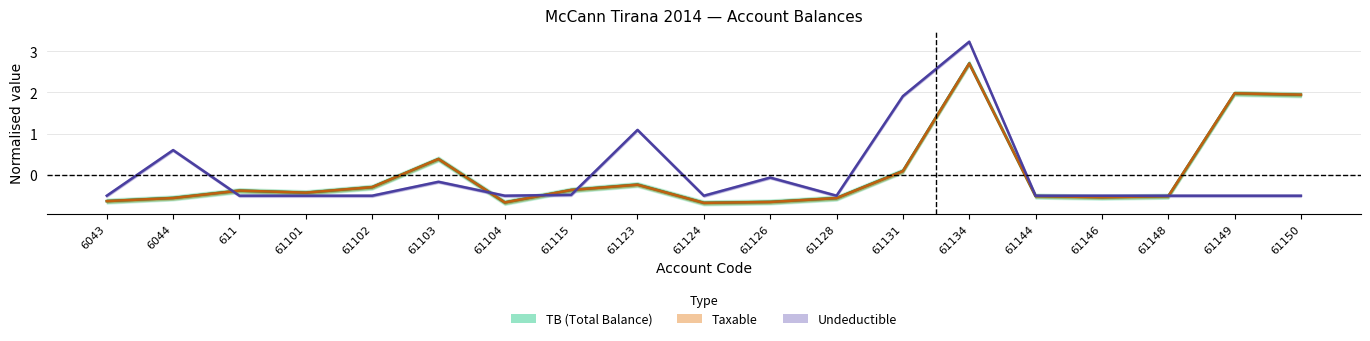

Reading right to left, what are all the values shown in this chart?

TB (Total Balance): 61150=1.9	61149=2.0	61148=-0.5	61146=-0.5	61144=-0.5	61134=2.7	61131=0.1	61128=-0.6	61126=-0.7	61124=-0.7	61123=-0.2	61115=-0.4	61104=-0.7	61103=0.4	61102=-0.3	61101=-0.4	611=-0.4	6044=-0.6	6043=-0.6
Taxable: 61150=1.9	61149=2.0	61148=-0.5	61146=-0.5	61144=-0.5	61134=2.7	61131=0.1	61128=-0.6	61126=-0.7	61124=-0.7	61123=-0.2	61115=-0.4	61104=-0.7	61103=0.4	61102=-0.3	61101=-0.4	611=-0.4	6044=-0.6	6043=-0.6
Undeductible: 61150=-0.5	61149=-0.5	61148=-0.5	61146=-0.5	61144=-0.5	61134=3.2	61131=1.9	61128=-0.5	61126=-0.1	61124=-0.5	61123=1.1	61115=-0.5	61104=-0.5	61103=-0.2	61102=-0.5	61101=-0.5	611=-0.5	6044=0.6	6043=-0.5